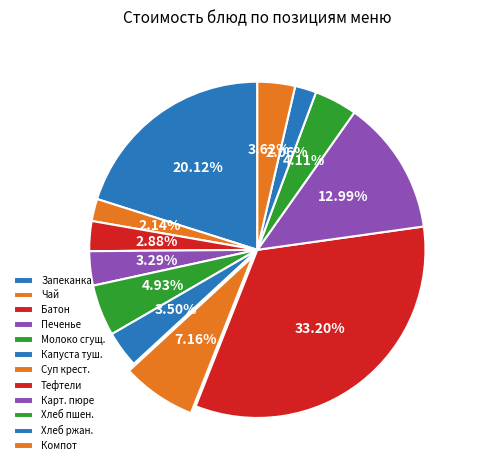

Count the number of slices in the pie.

12